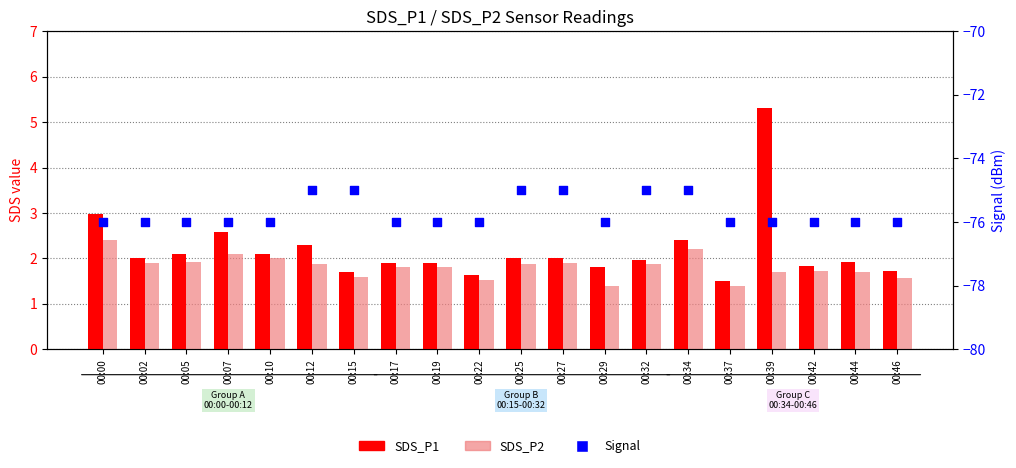

Which series has the largest total across all categories?

SDS_P1